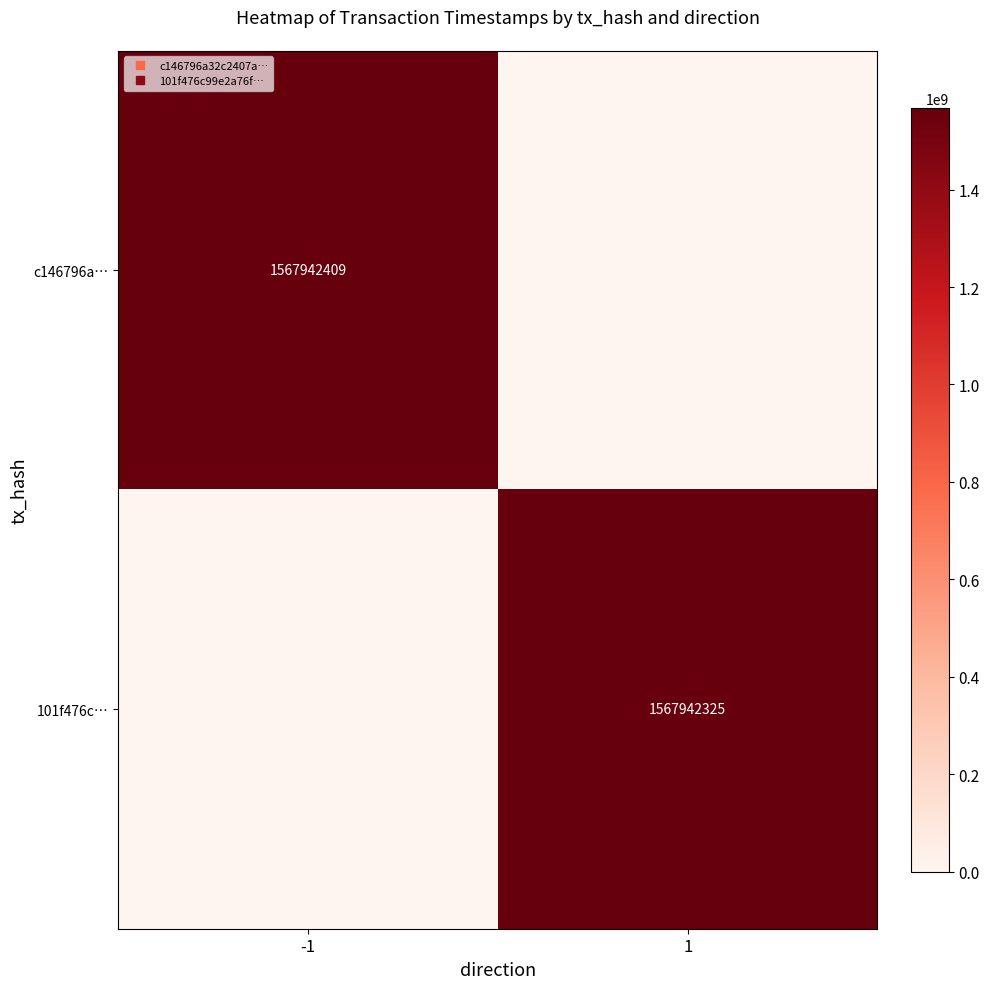

At which label is 101f476c… closest to 783971162?

-1